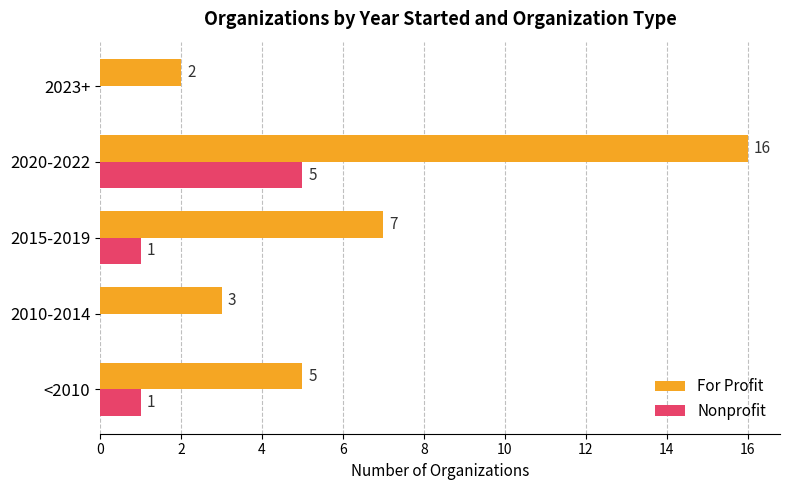

What is the approximate value of For Profit at 2010-2014, to the nearest 5?

5